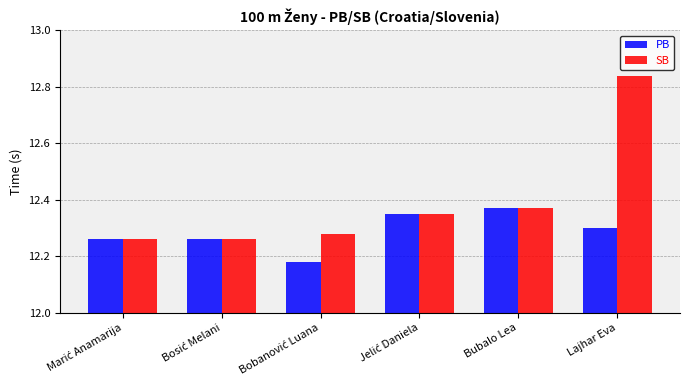

Which series has the widest spread of values?

SB